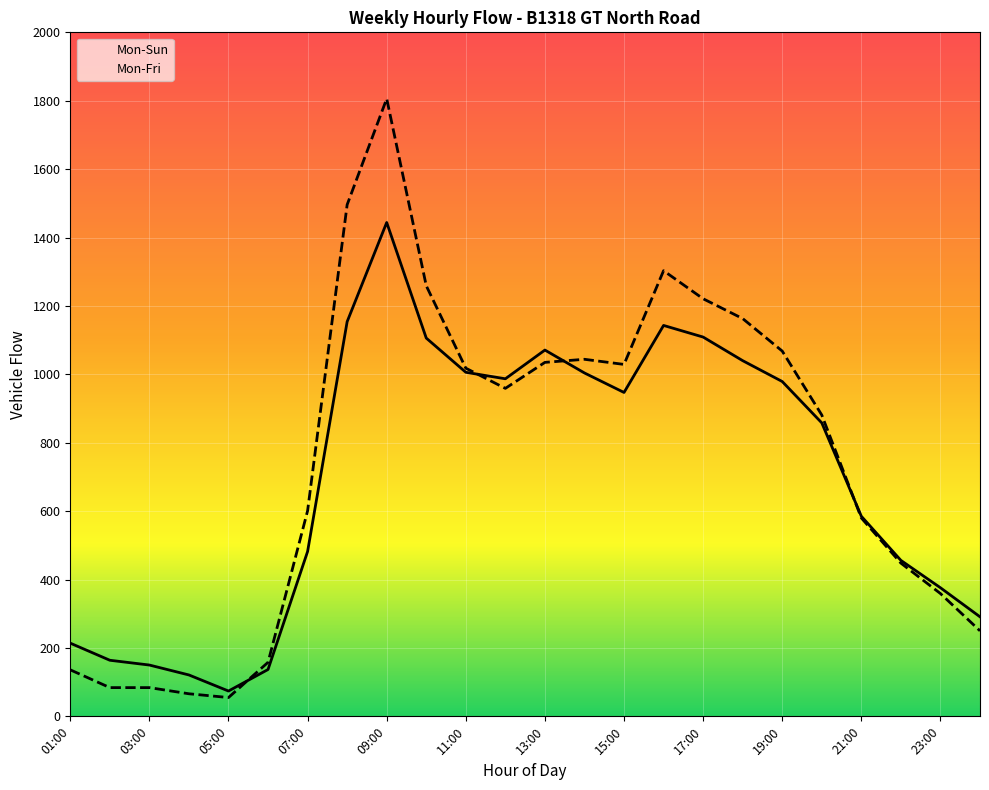

What is the spread (max minus min) of values at 15:00?

82